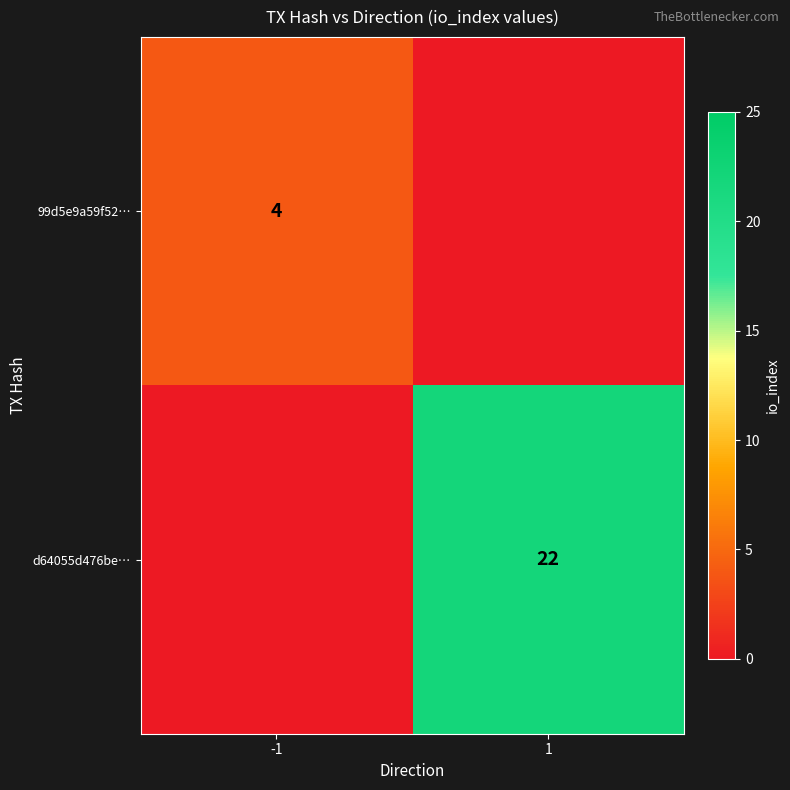

What is the spread (max minus min) of values at -1?

4